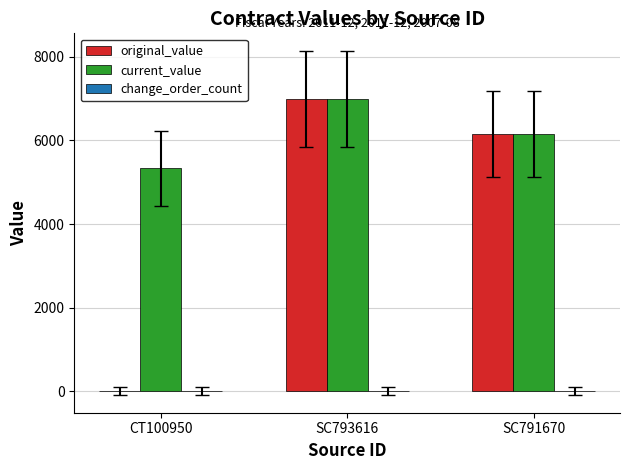

Which label corresponds to the largest value in the chart?

SC793616